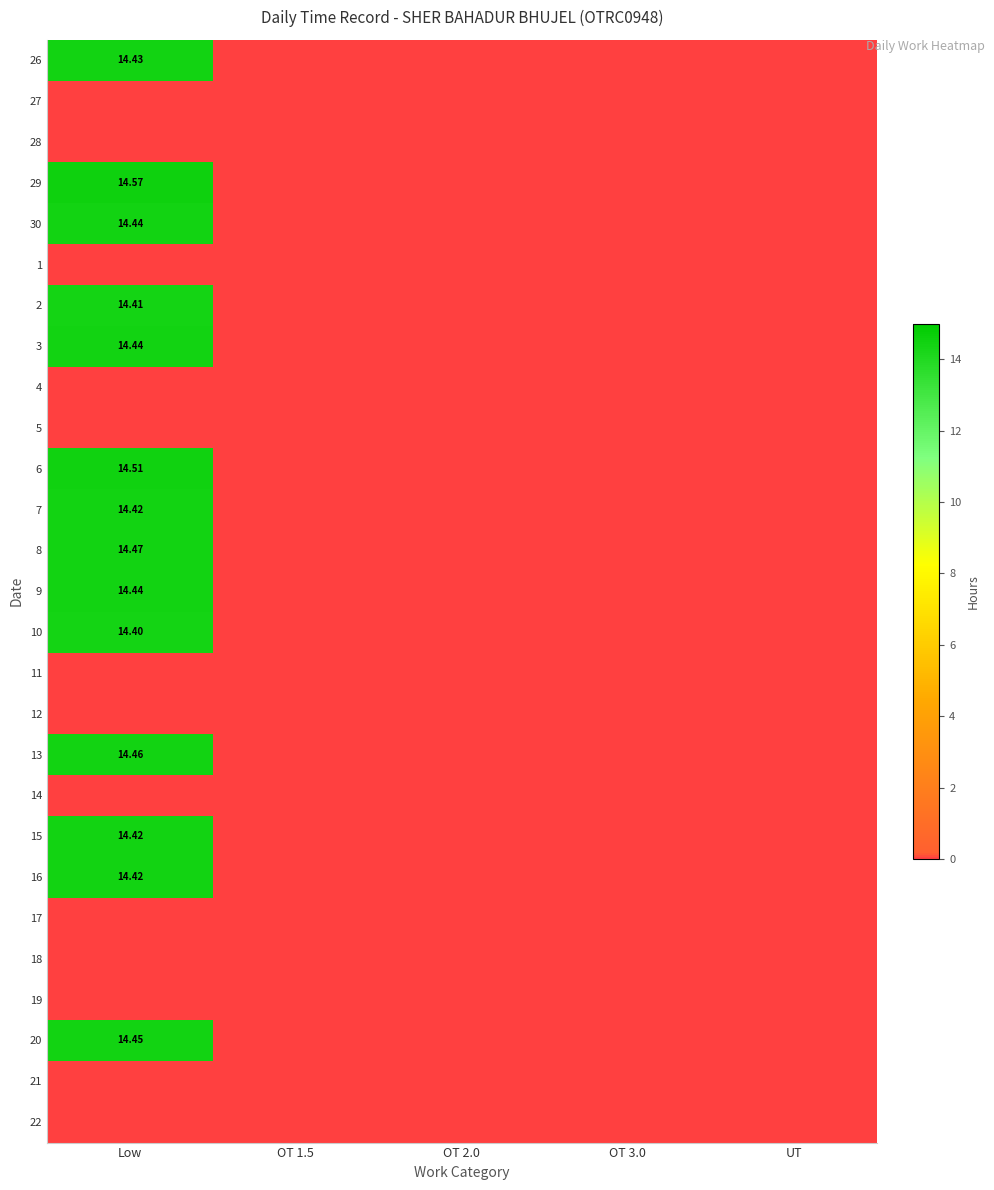

True or false: 17 has a value of 0.0 at OT 2.0.

True